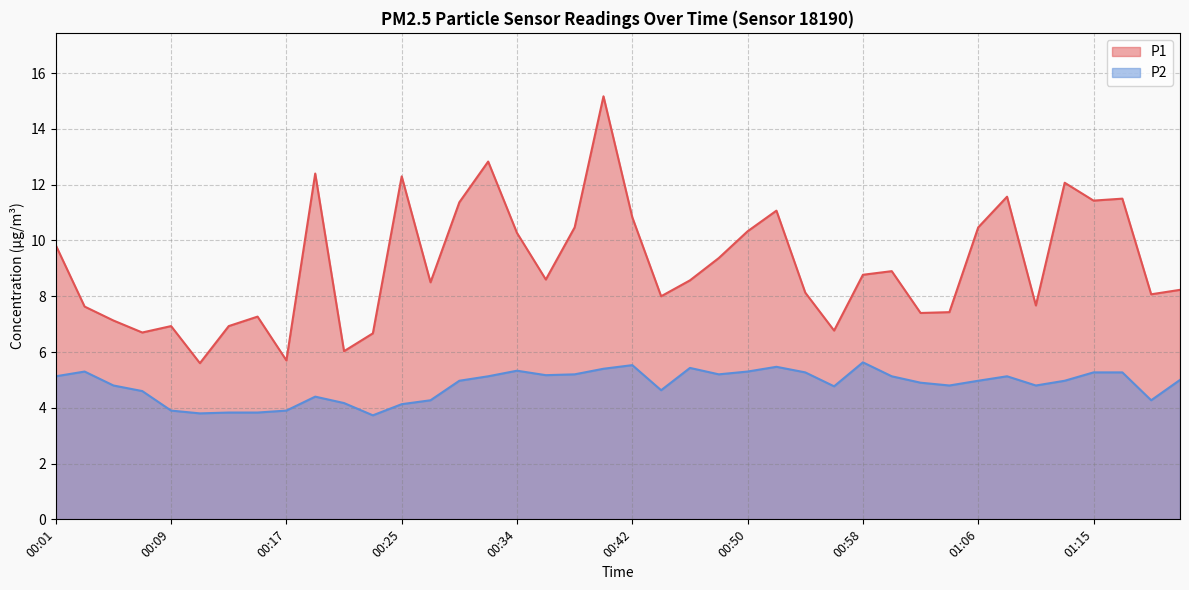

Reading left to right, list all the values displayed in this chart.

P1: 9.8	7.6	7.1	6.7	6.9	5.6	6.9	7.3	5.7	12.4	6.0	6.7	12.3	8.5	11.4	12.8	10.3	8.6	10.5	15.2	10.8	8.0	8.6	9.4	10.3	11.1	8.1	6.8	8.8	8.9	7.4	7.4	10.5	11.6	7.7	12.1	11.4	11.5	8.1	8.2
P2: 5.1	5.3	4.8	4.6	3.9	3.8	3.8	3.8	3.9	4.4	4.2	3.7	4.1	4.3	5.0	5.1	5.3	5.2	5.2	5.4	5.5	4.6	5.4	5.2	5.3	5.5	5.3	4.8	5.6	5.1	4.9	4.8	5.0	5.1	4.8	5.0	5.3	5.3	4.3	5.0